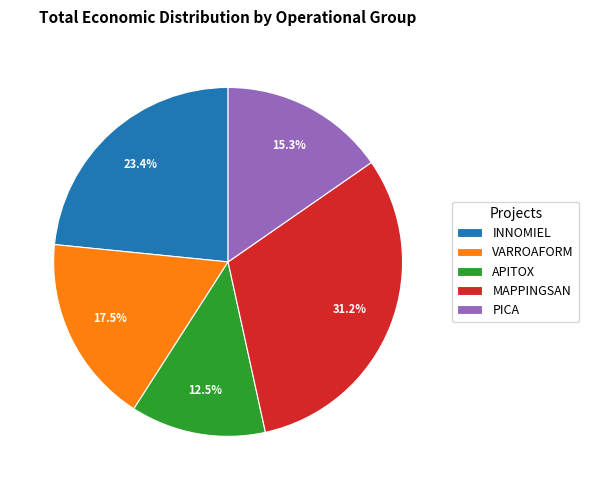

Combined, do VARROAFORM and MAPPINGSAN account for over 50%?

No